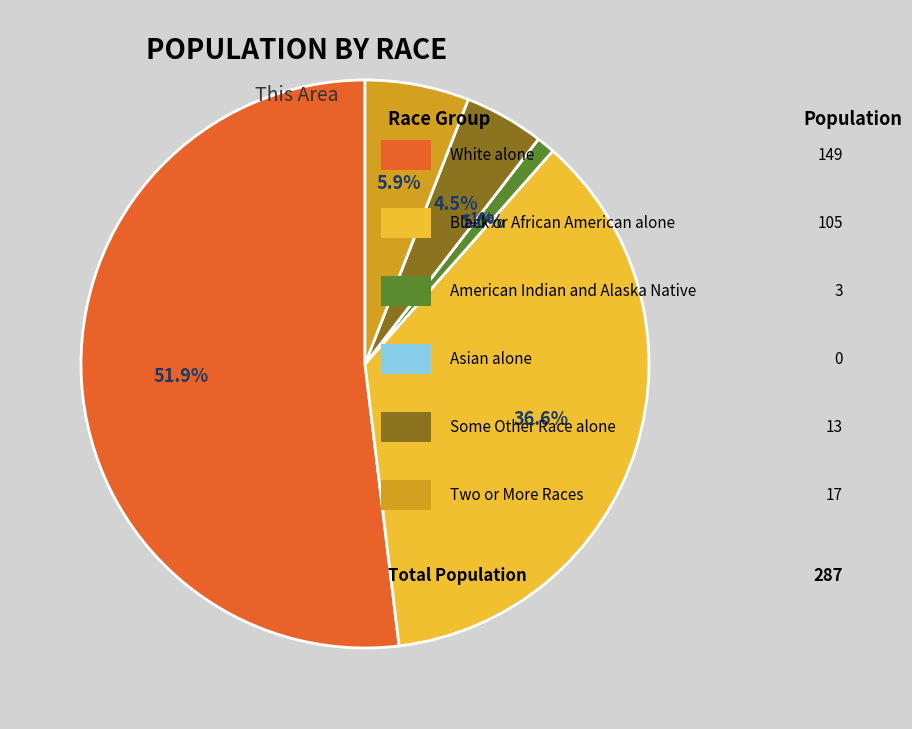

Rank the categories by value from lowest to highest.

Asian alone, American Indian and Alaska Native, Some Other Race alone, Two or More Races, Black or African American alone, White alone